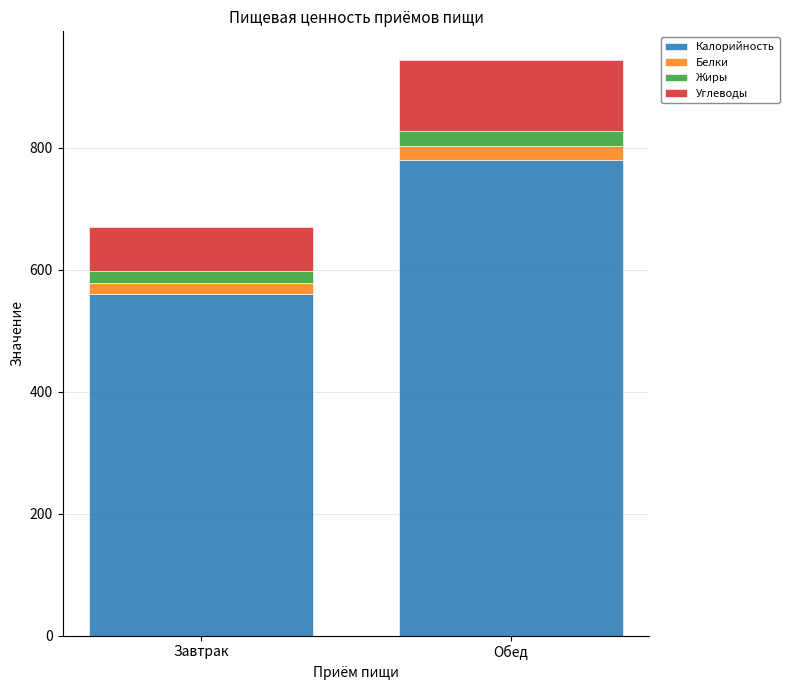

How many categories are shown in the chart?

2